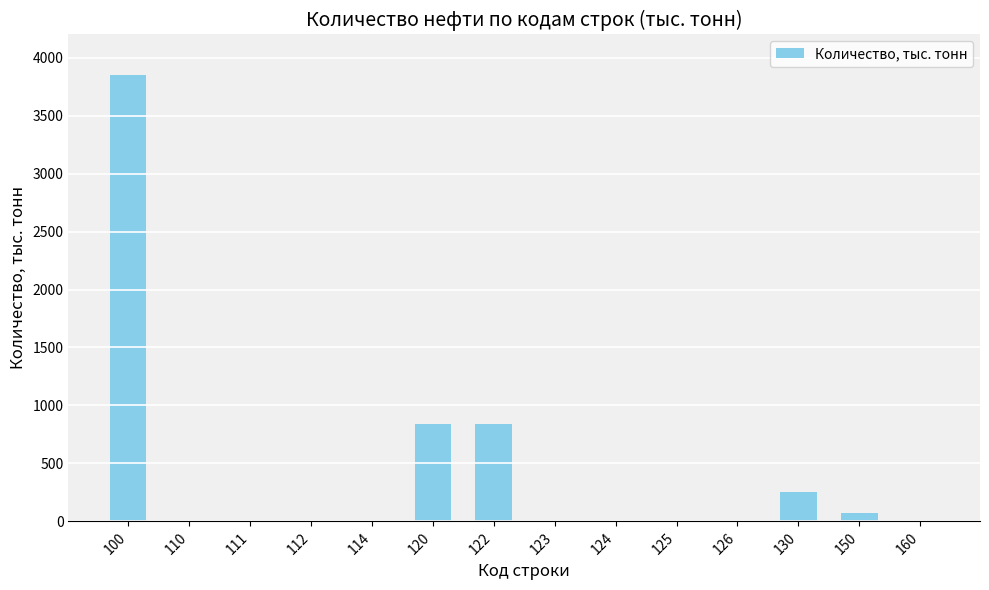

Reading left to right, what are all the values shown in this chart?

3854	0	0	0	0	843	843	0	0	0	0	250	71	0